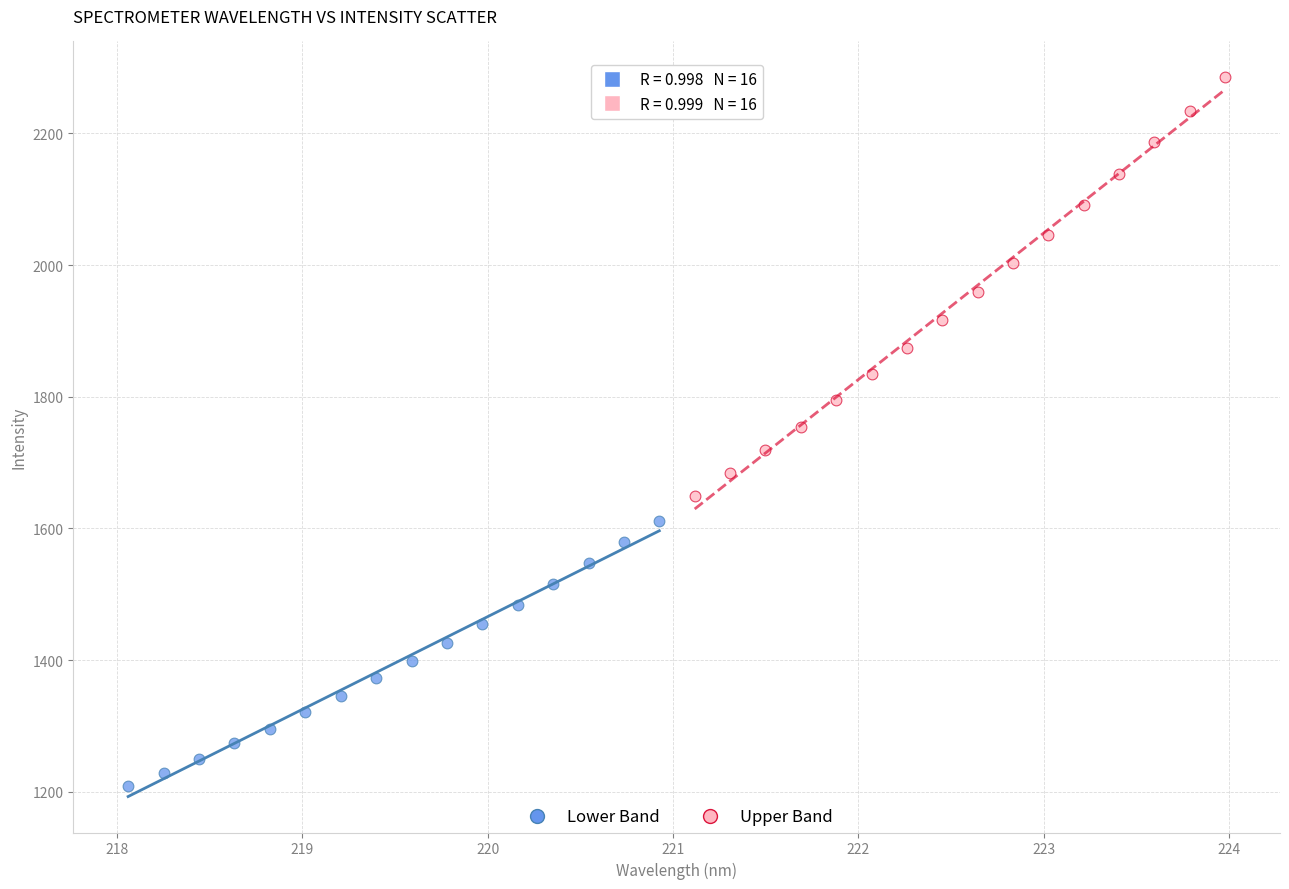

Which series has the widest spread of Y values?

Upper Band